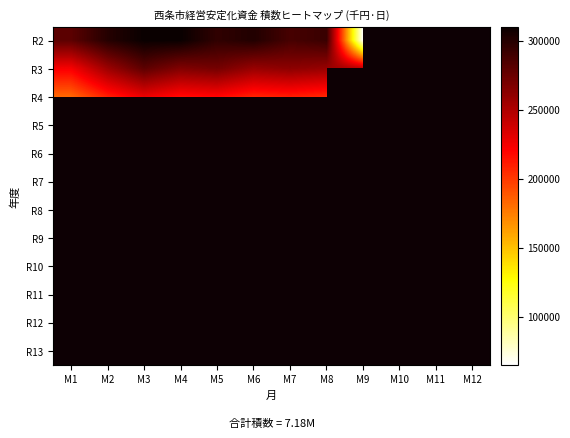

Is the value of R4 at M6 greater than the value of R8 at M10?

No